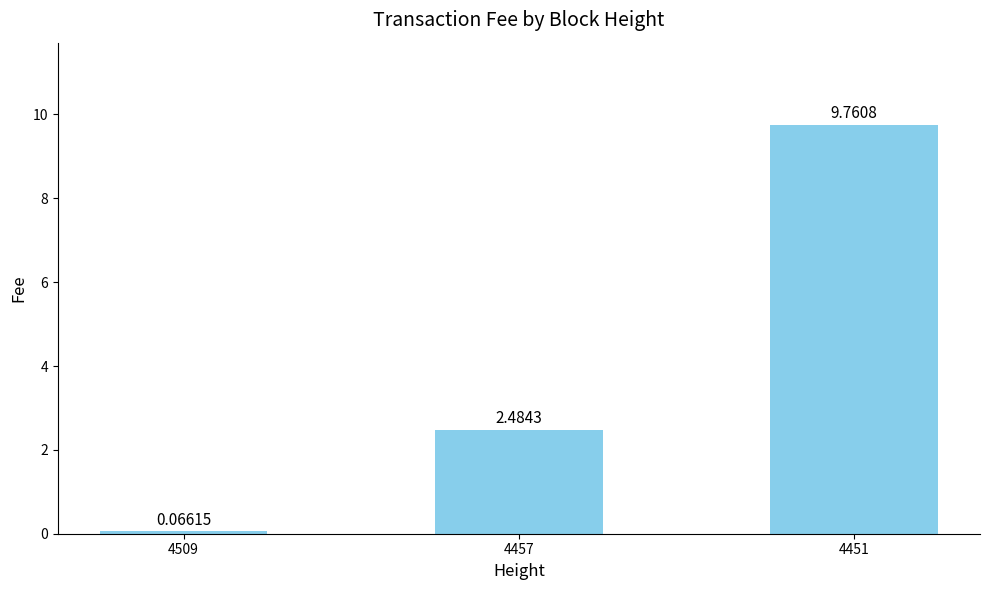

Between 4509 and 4451, which is larger?

4451